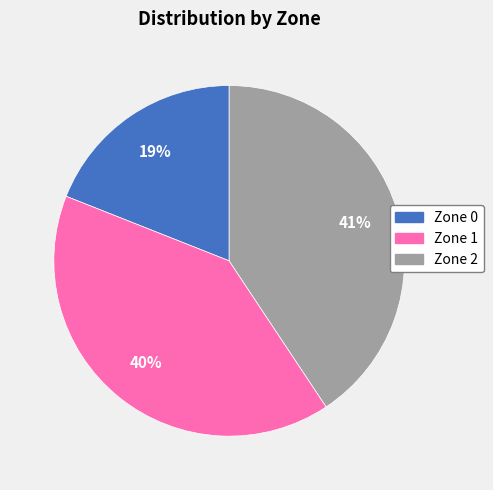

What is the smallest slice in the pie chart?

Zone 0